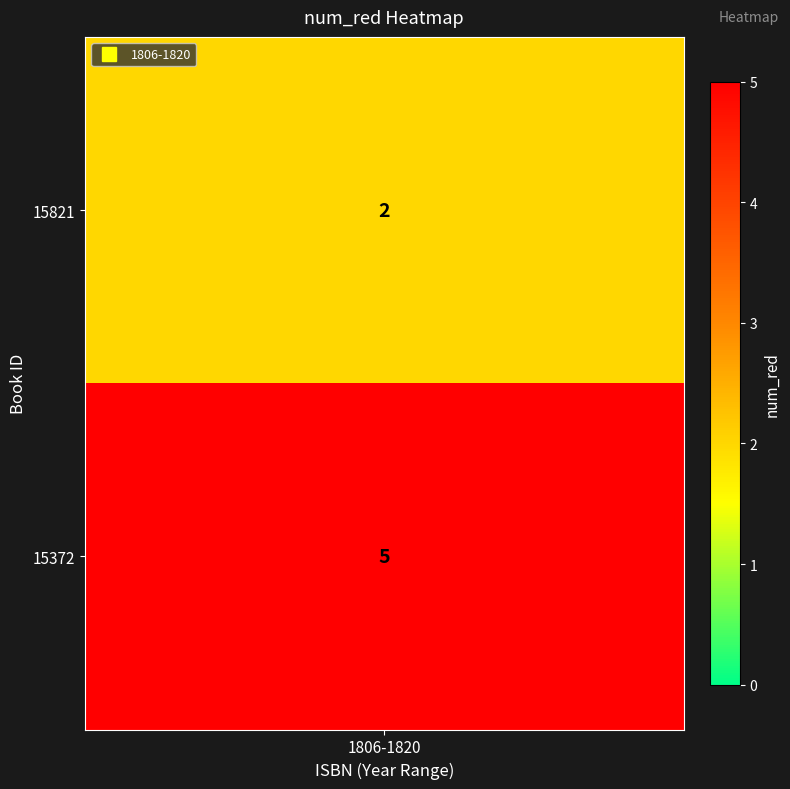

Read the value at 15821.

2